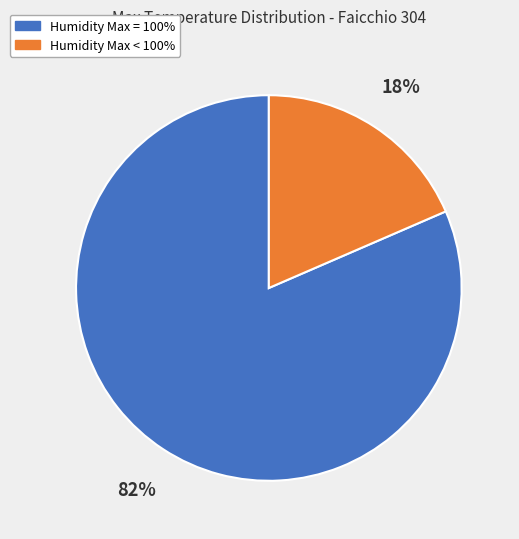

To the nearest percent, what is the average slice percentage?

50%